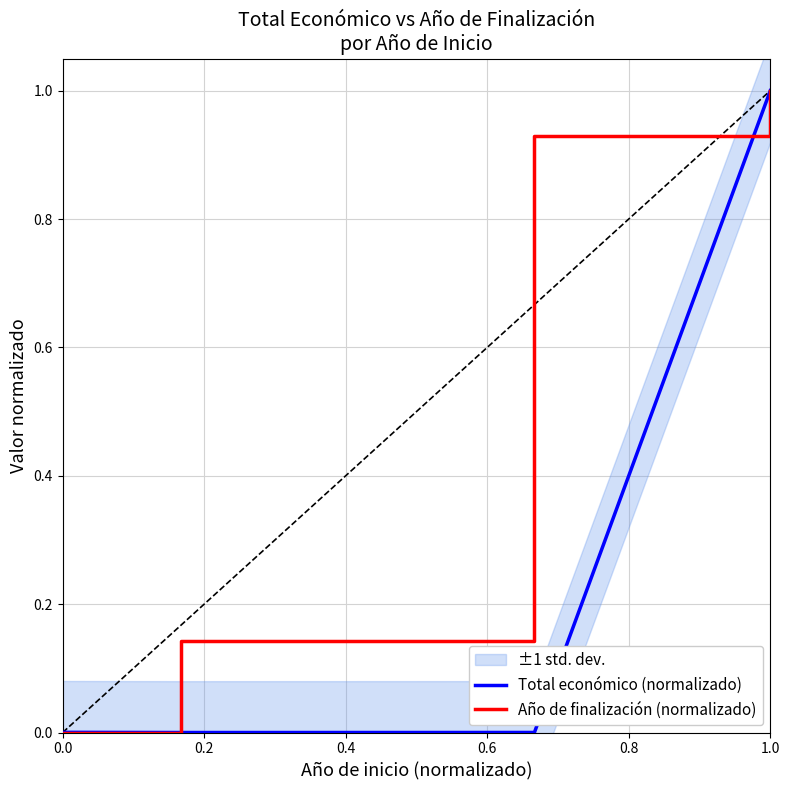

The value of Total económico (normalizado) at 0.0 is 0.0. True or false?

True